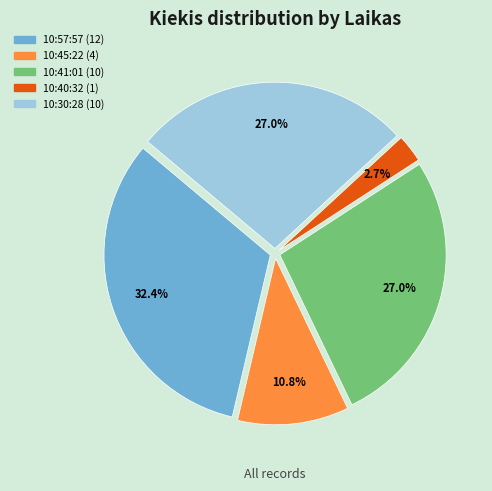

Which category has the smallest portion of the pie?

10:40:32